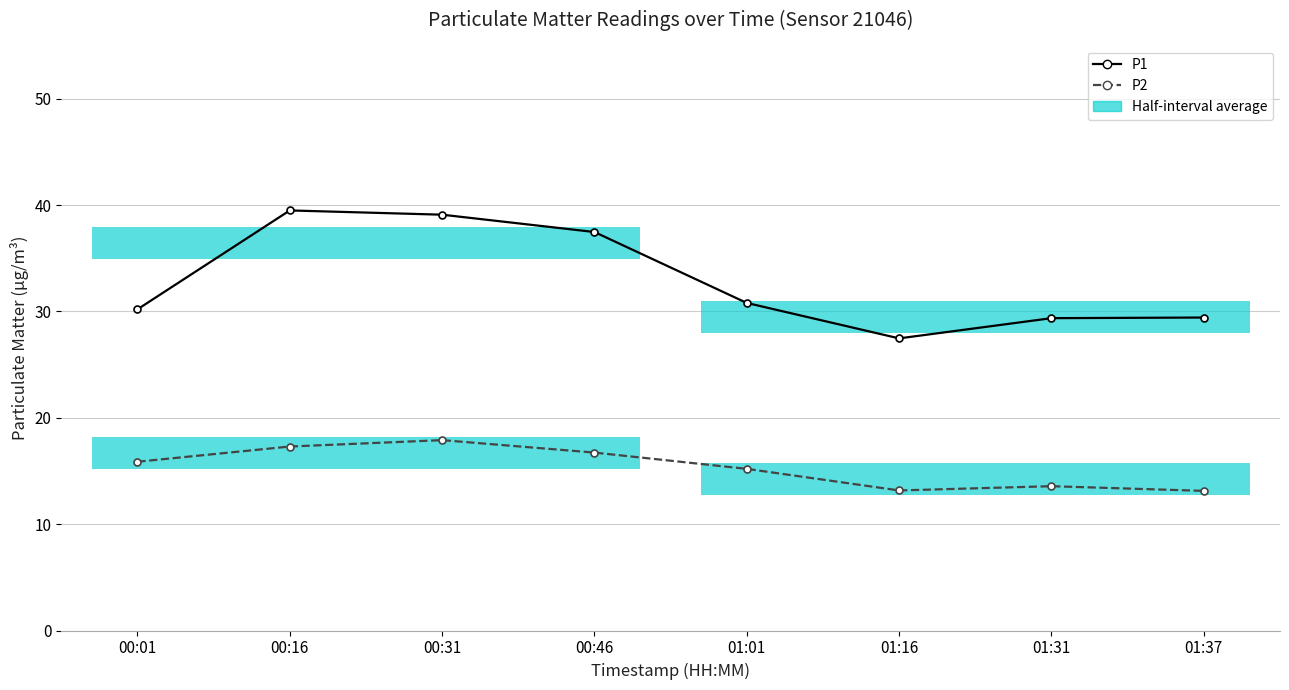

Which series has the largest total across all categories?

P1